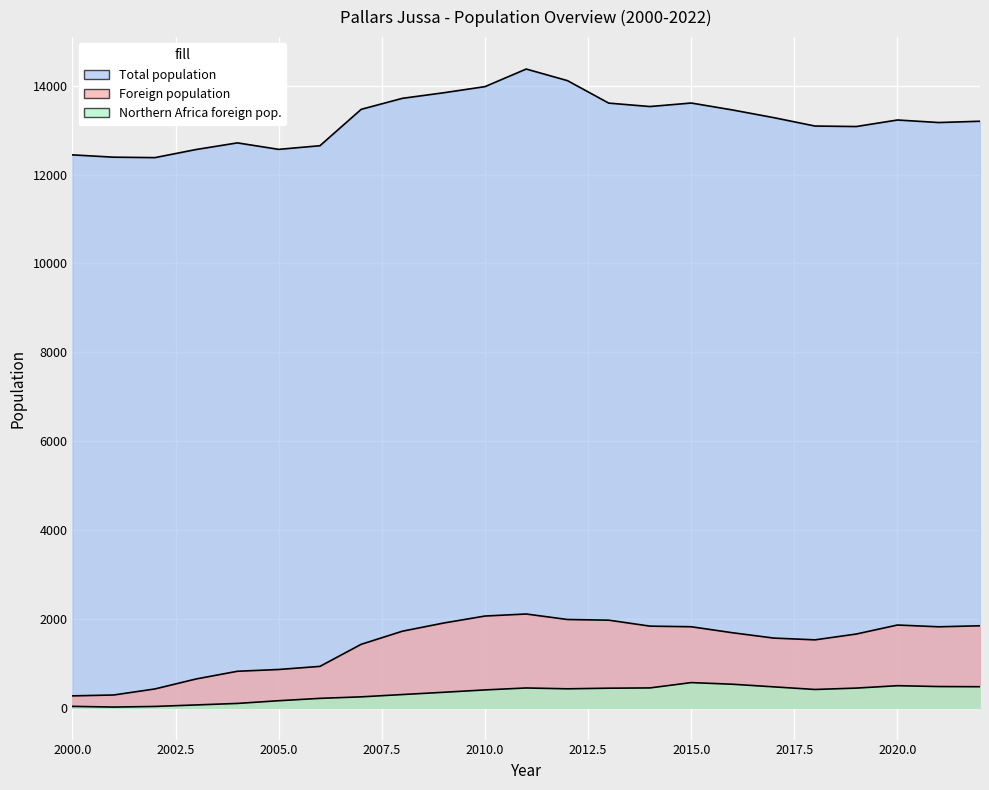

True or false: Northern Africa foreign pop. and Foreign population cross at least once.

False